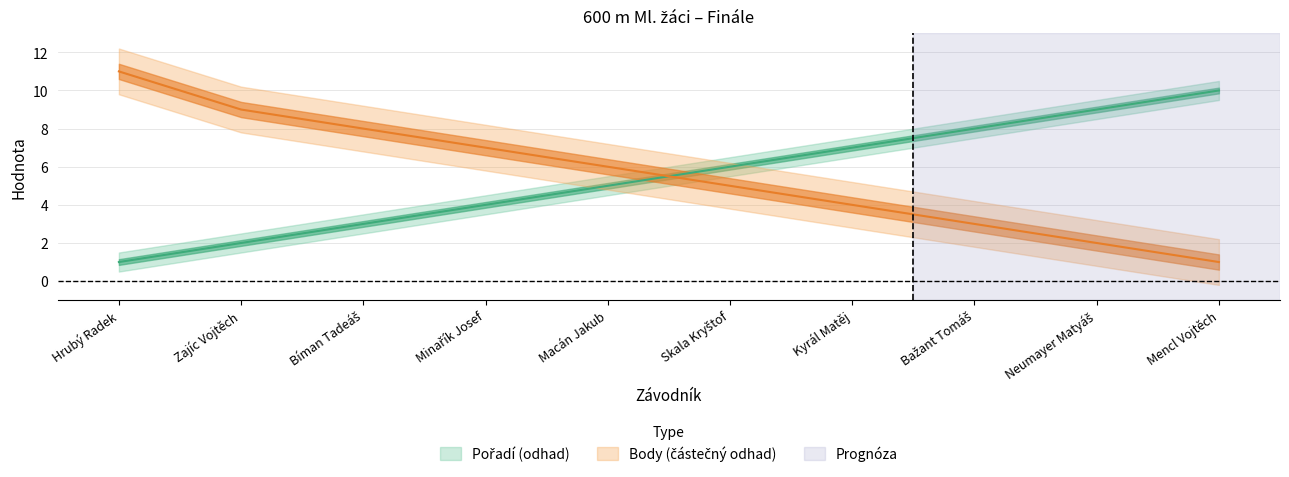

Reading left to right, extract all data points from this chart.

Pořadí: Hrubý Radek=1	Zajíc Vojtěch=2	Bíman Tadeáš=3	Minařík Josef=4	Macán Jakub=5	Skala Kryštof=6	Kyrál Matěj=7	Bažant Tomáš=8	Neumayer Matyáš=9	Mencl Vojtěch=10
Body: Hrubý Radek=11	Zajíc Vojtěch=9	Bíman Tadeáš=8	Minařík Josef=7	Macán Jakub=6	Skala Kryštof=5	Kyrál Matěj=4	Bažant Tomáš=3	Neumayer Matyáš=2	Mencl Vojtěch=1